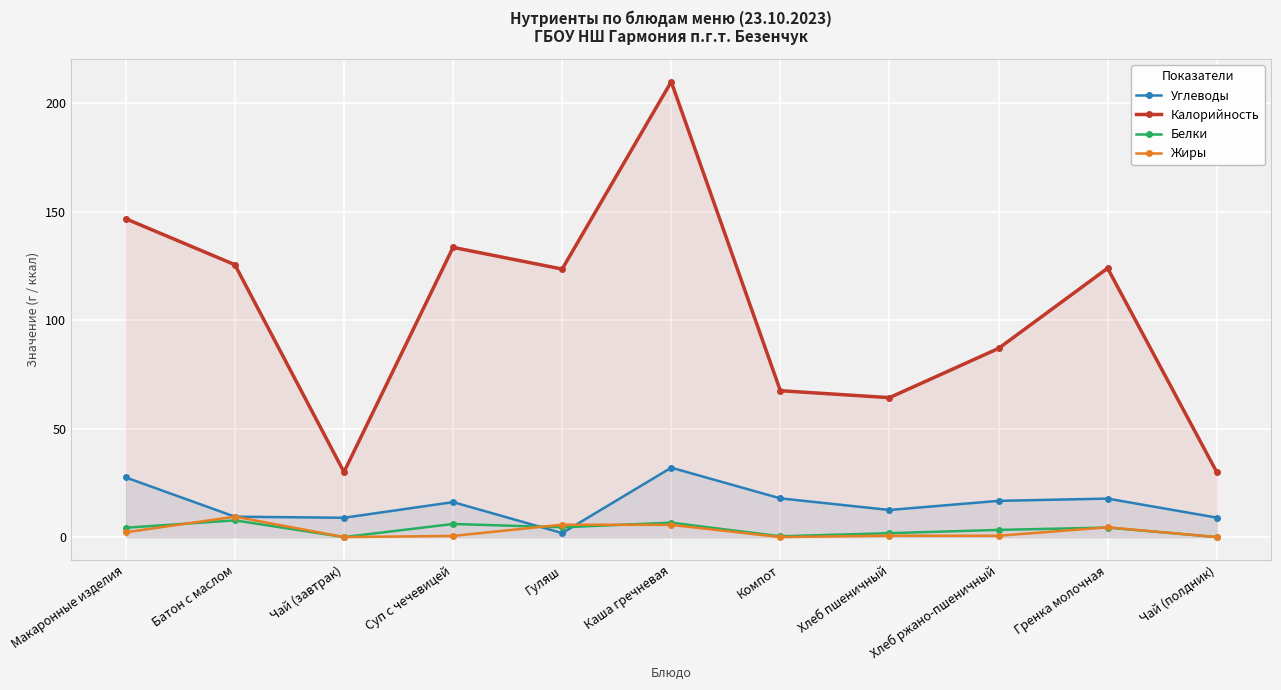

In Калорийность, how many points are lower than both neighbors (excluding endpoints)?

3